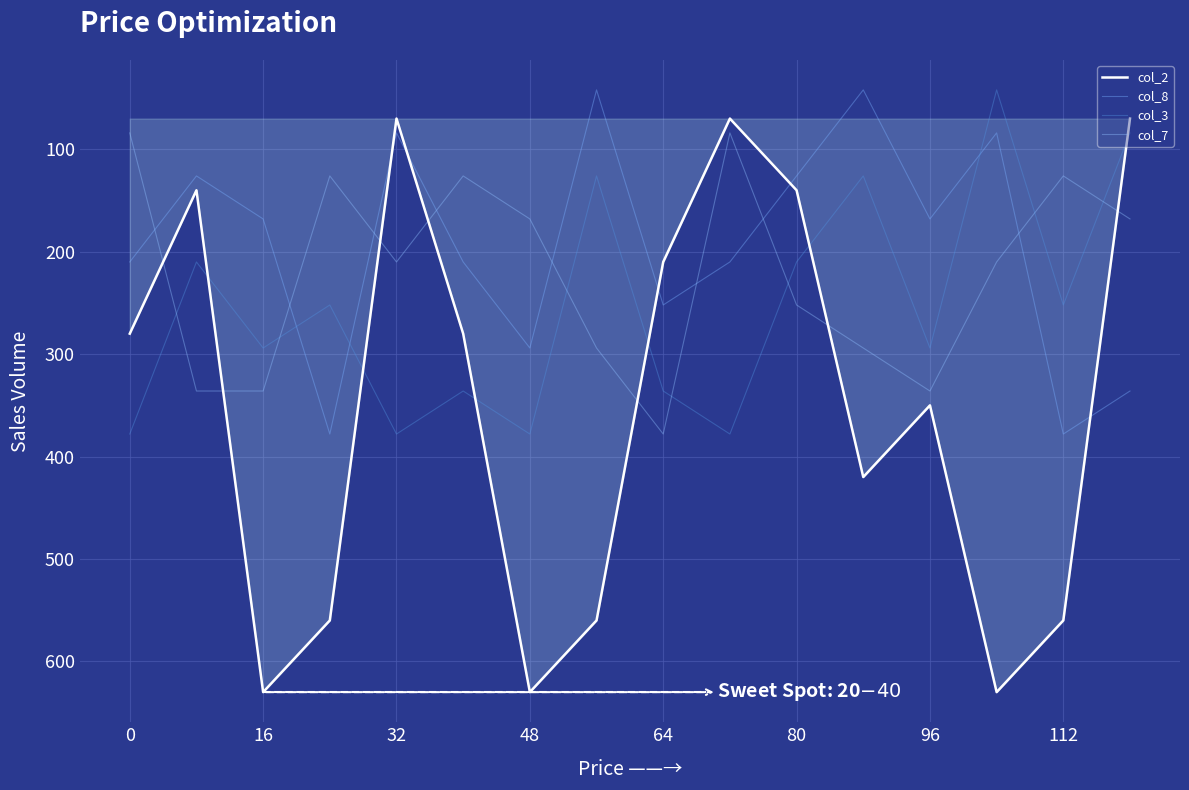

Where is col_2 nearest to the value 350?

96